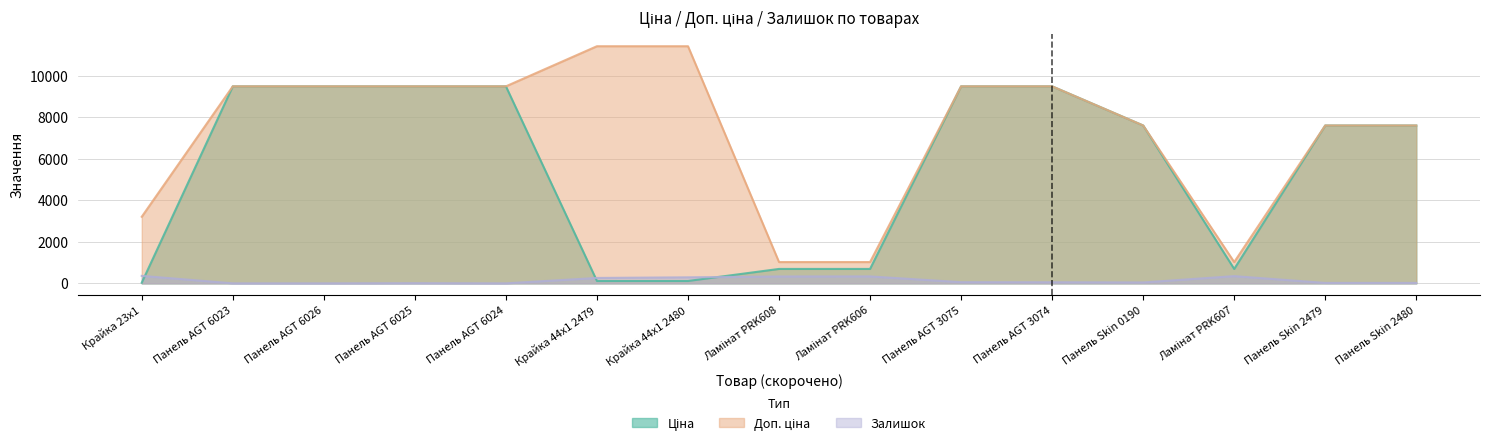

Which series has the largest total across all categories?

Доп. ціна